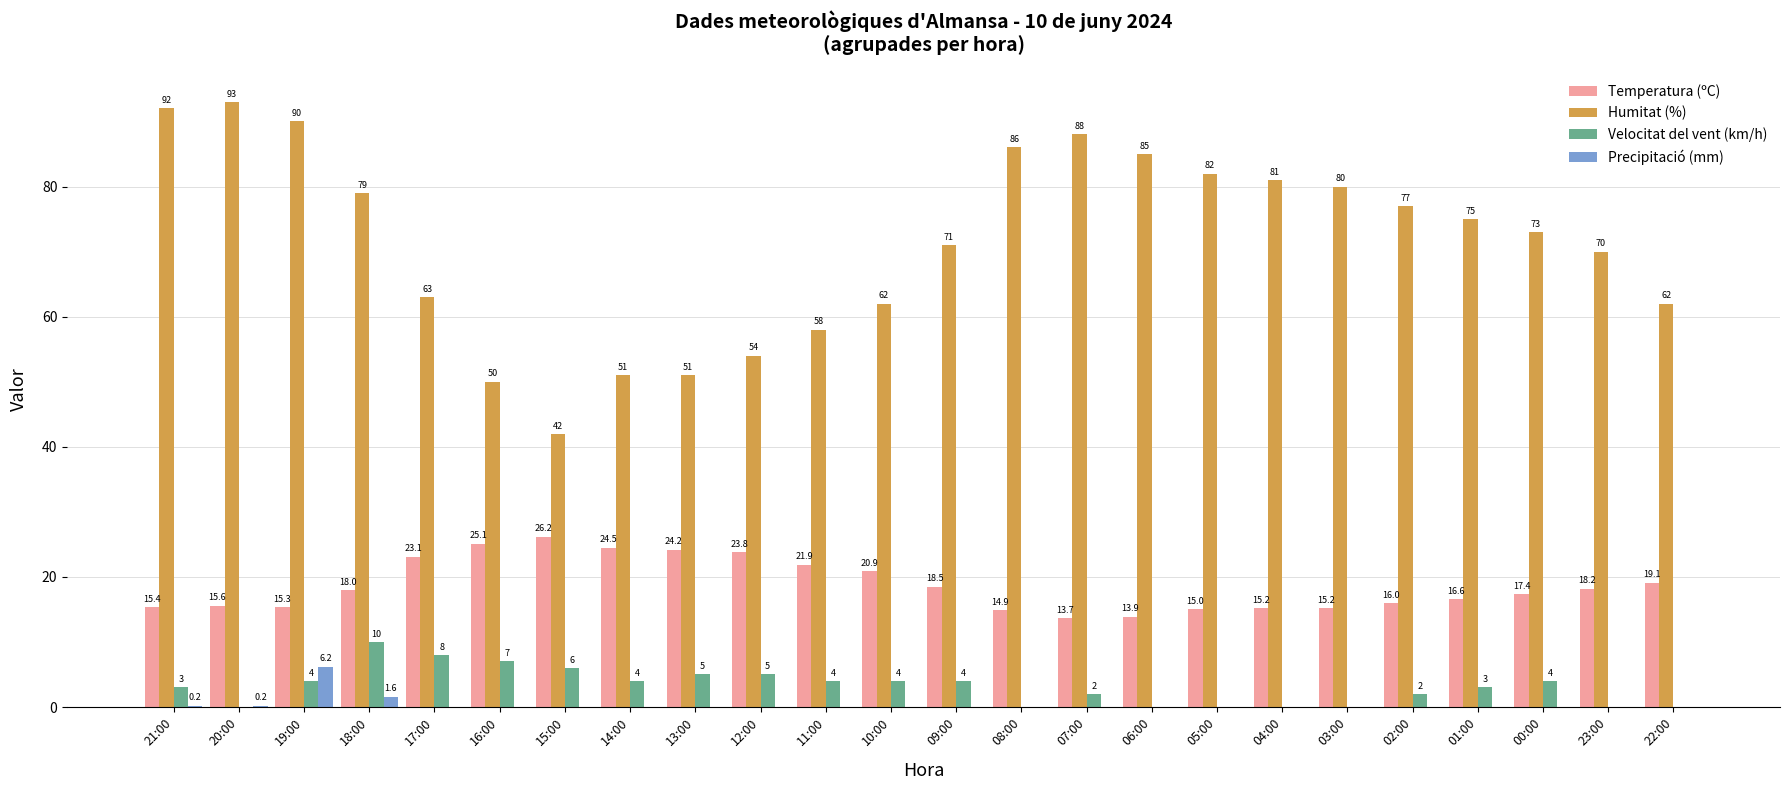

What value does the Temperatura (ºC) series have at 18:00?

18.0